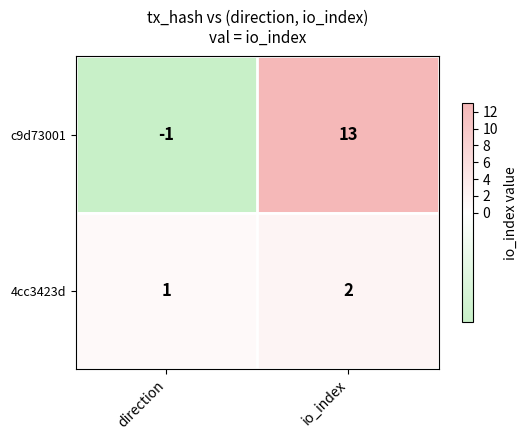

Reading right to left, transcribe all the data shown in this chart.

c9d73001: 13	-1
4cc3423d: 2	1